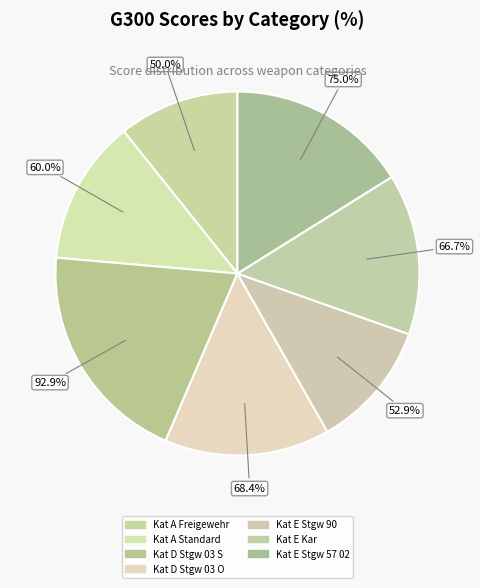

Is there any slice that represents more than half of the pie?

No